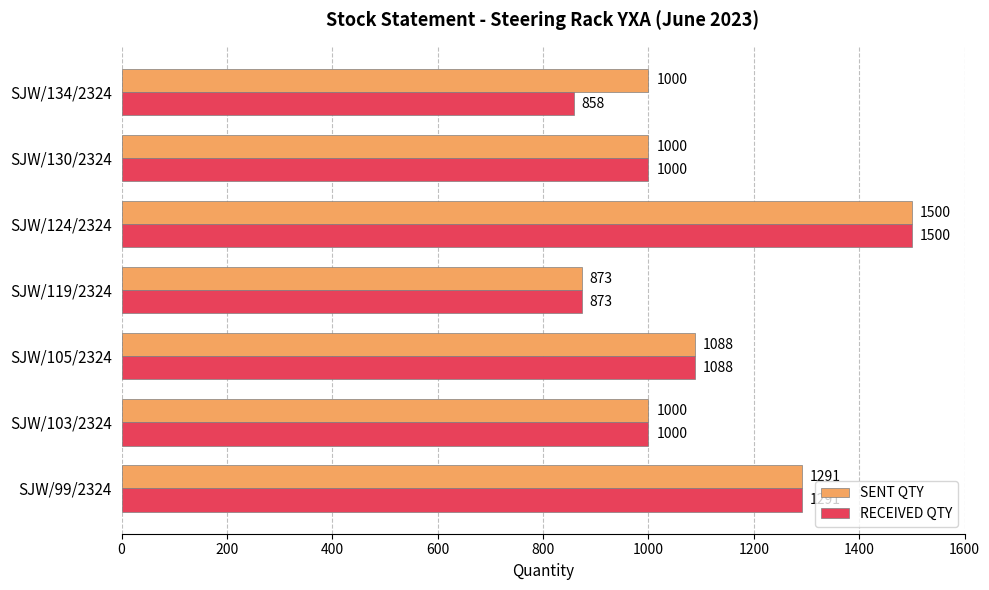

List the series in order of their overall mean, highest first.

SENT QTY, RECEIVED QTY